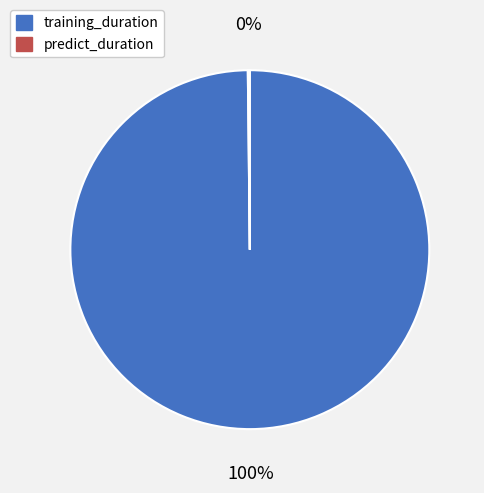

Which slice is the largest?

training_duration